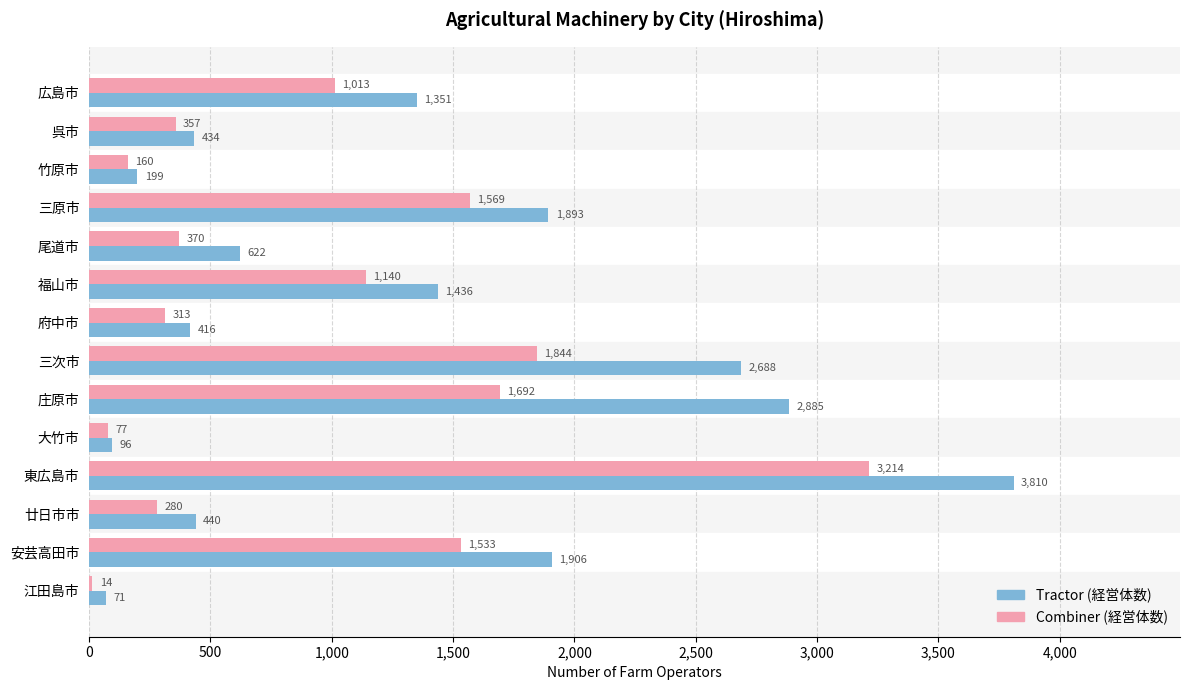

Which category has the lowest value across all series?

江田島市